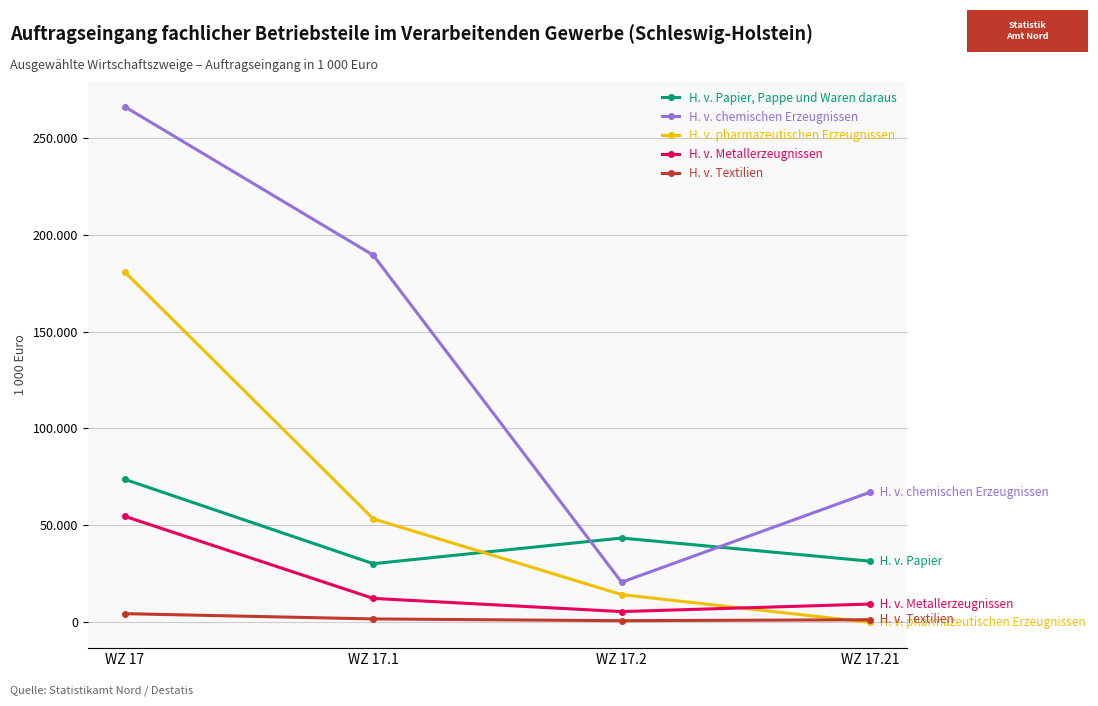

Does the chart have visible grid lines?

Yes